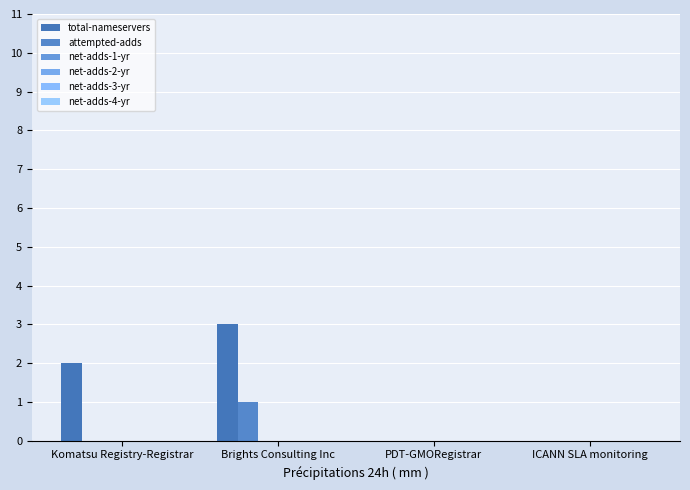

Reading left to right, transcribe all the data shown in this chart.

total-nameservers: 2	3	0	0
attempted-adds: 0	1	0	0
net-adds-1-yr: 0	0	0	0
net-adds-2-yr: 0	0	0	0
net-adds-3-yr: 0	0	0	0
net-adds-4-yr: 0	0	0	0